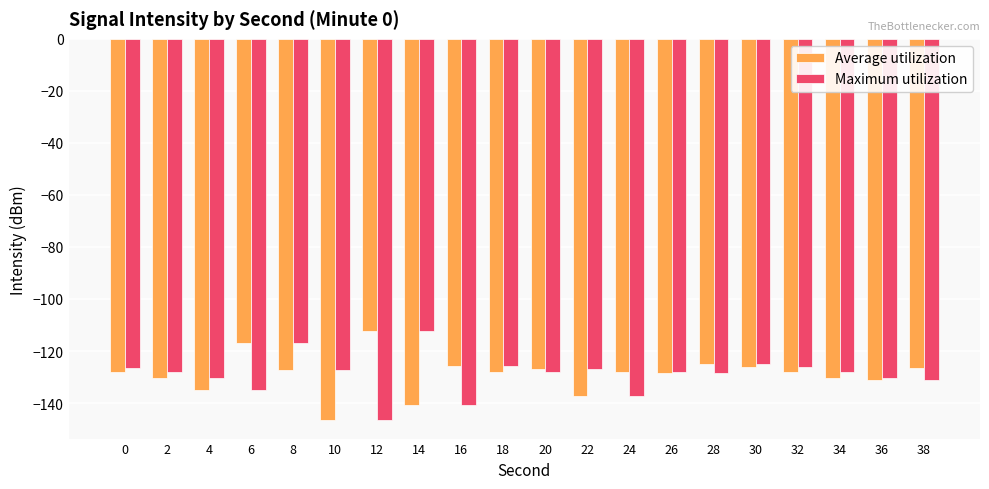

What is the smallest value displayed?

-146.3